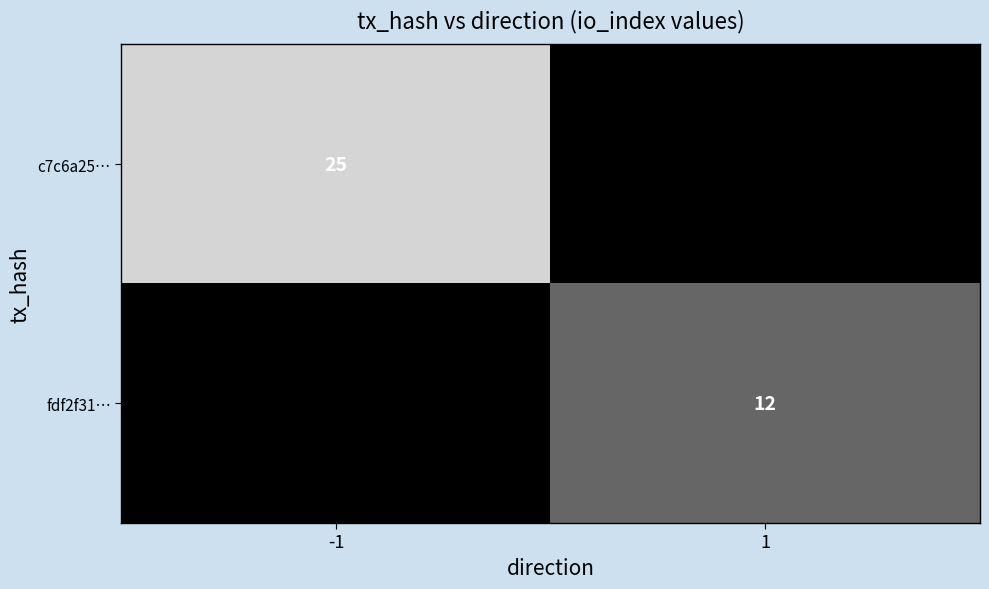

Count the c7c6a25… values in the range 0 to 25.

2